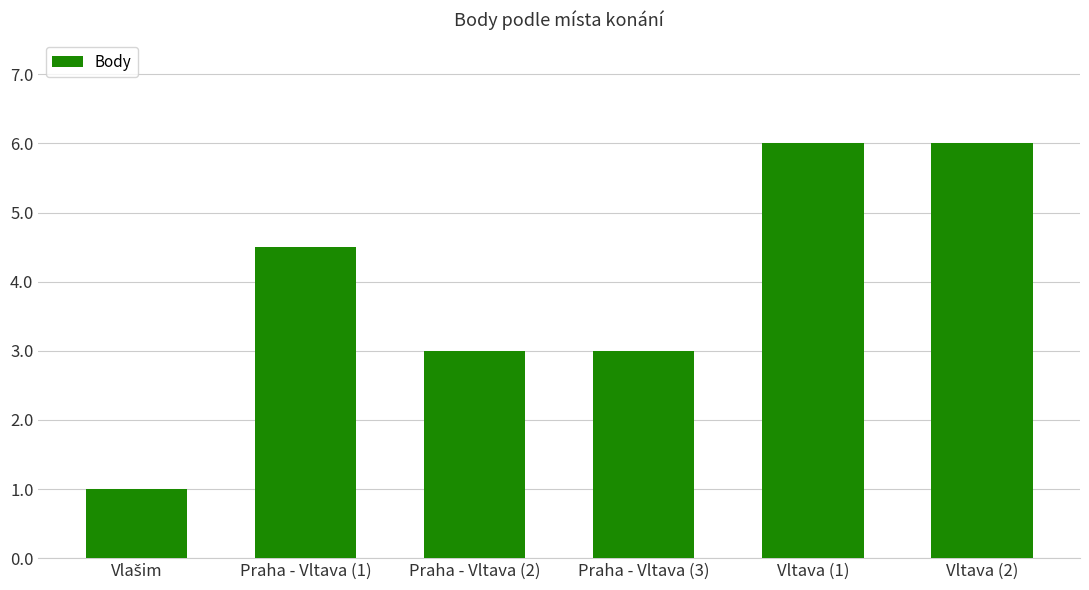

What position from the left is Praha - Vltava (1)?

2